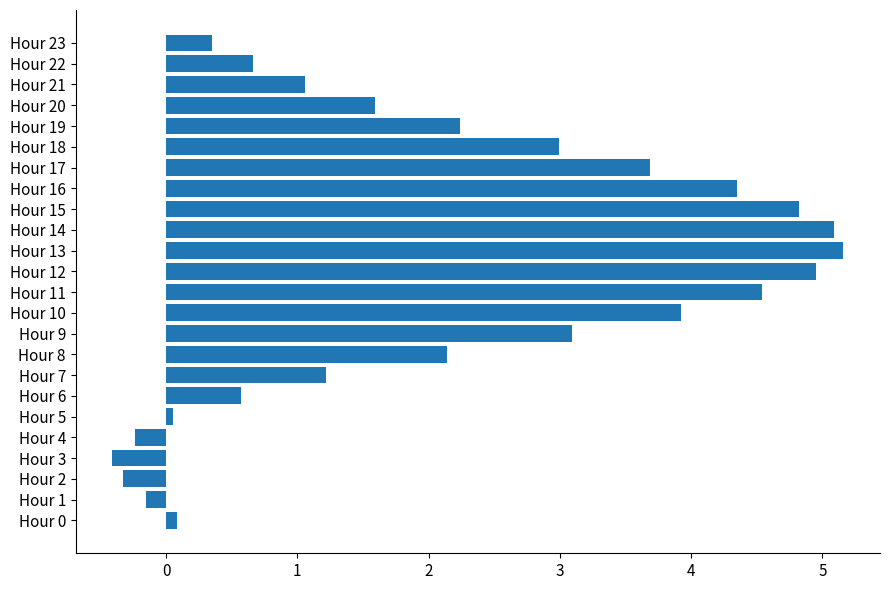

Which has a higher value, Hour 4 or Hour 3?

Hour 4